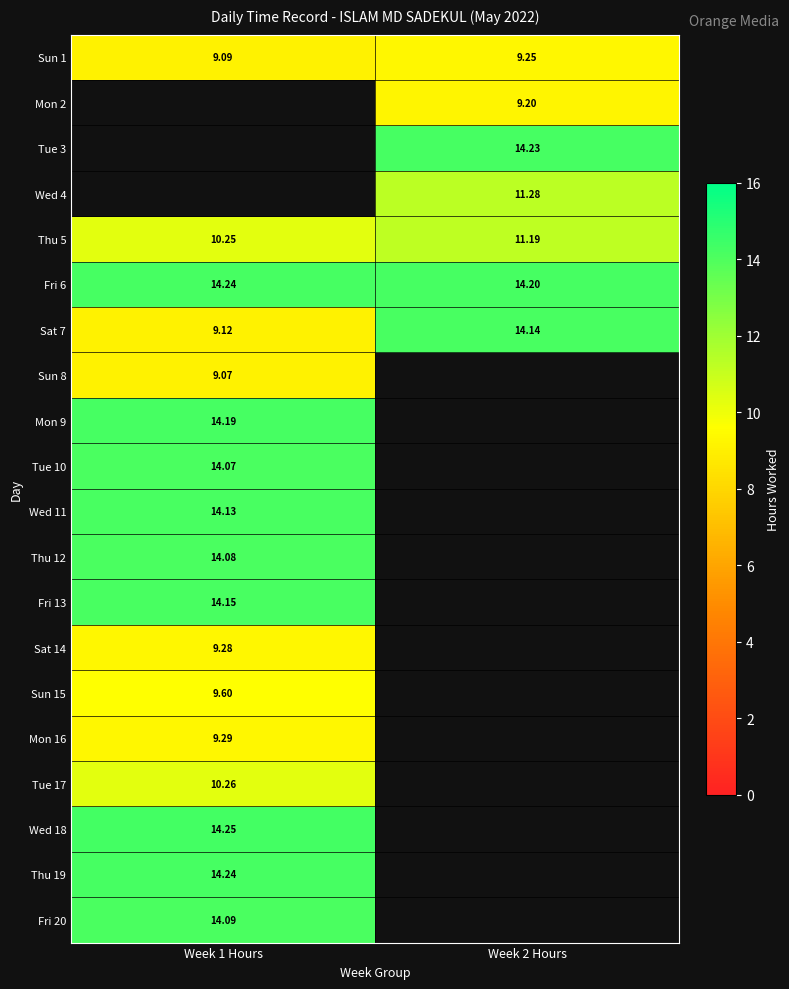

Which has a higher value, Week 2 Hours or Week 1 Hours?

Week 2 Hours